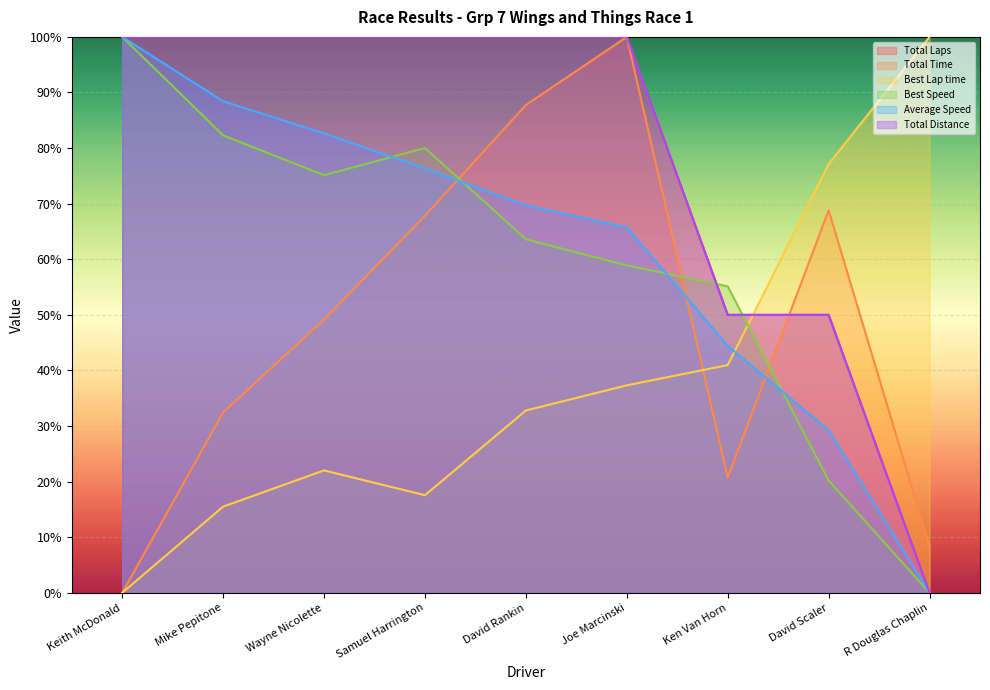

Which series has the widest spread of values?

Total Laps